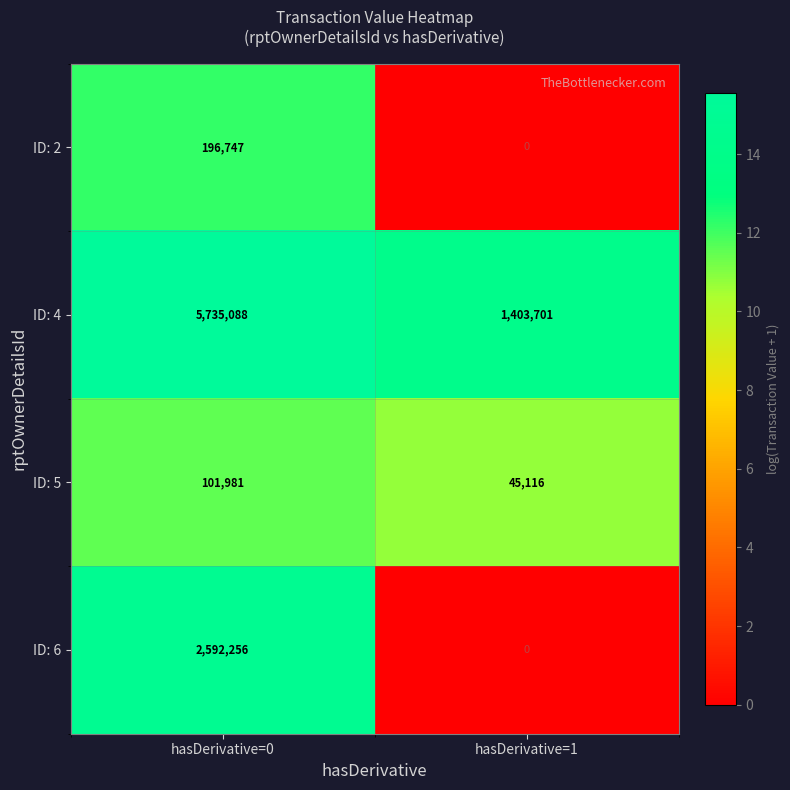

What is the average value of the ID: 2 series?

98374